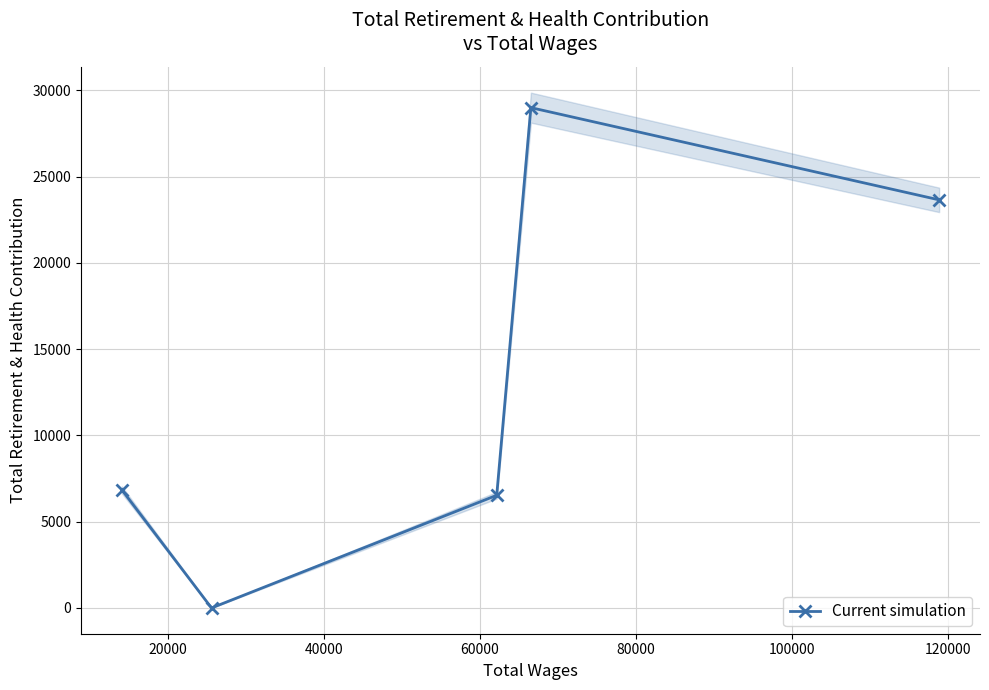

How many values are above zero?

4